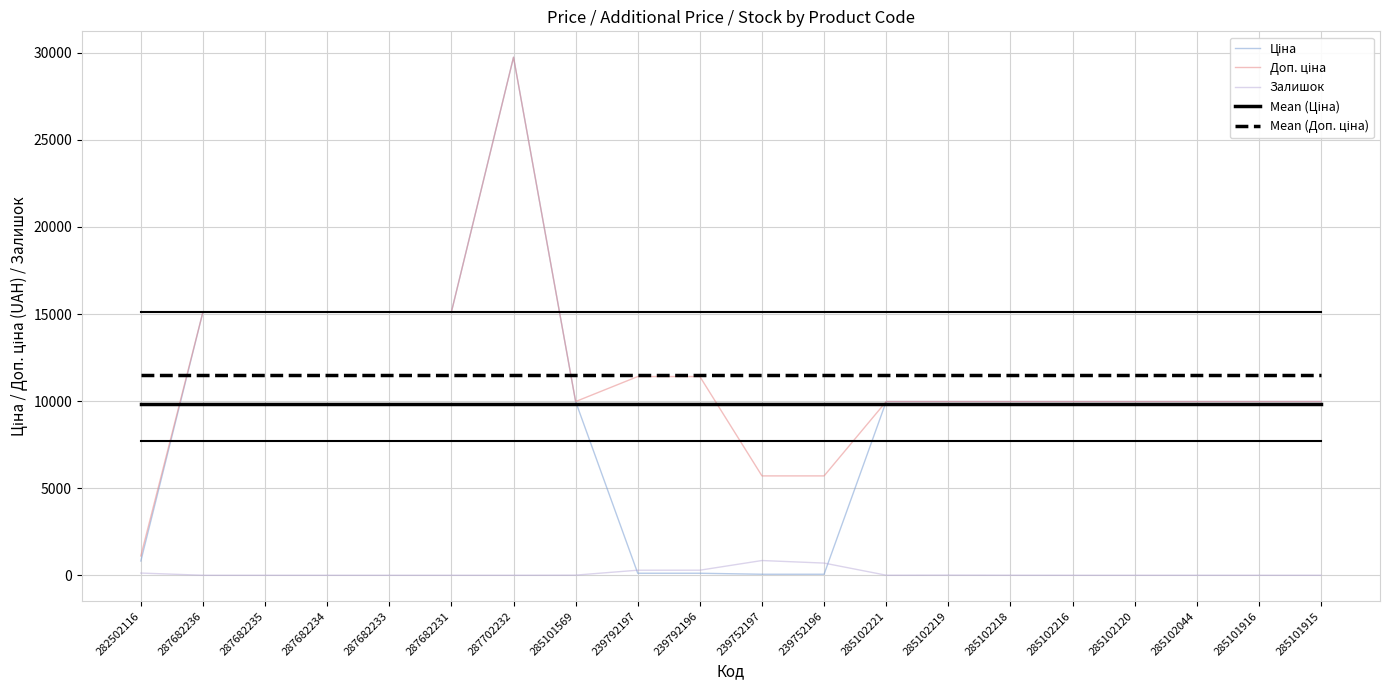

What is the total value across all series at 285101916?

41287.2